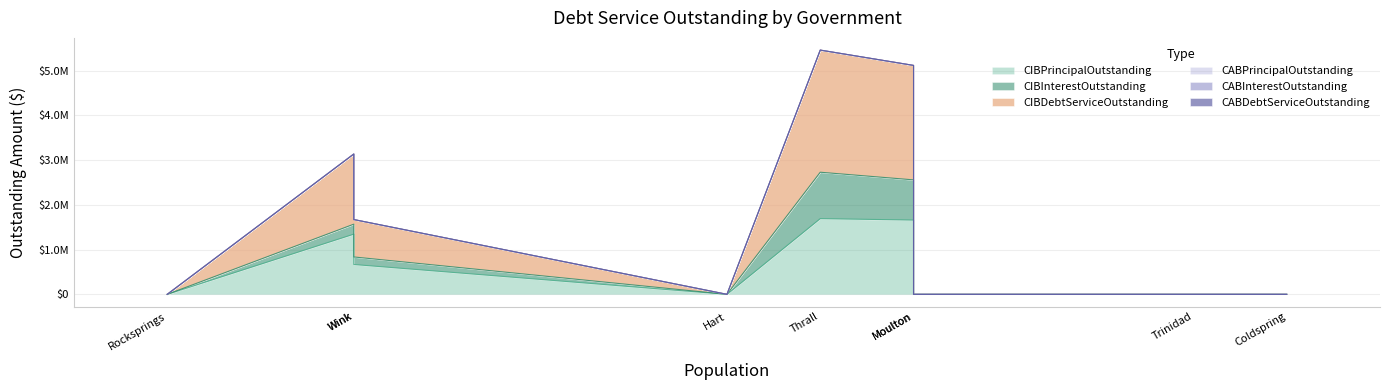

At Wink, list the series in order from largest to smallest.

CIBDebtServiceOutstanding, CIBPrincipalOutstanding, CIBInterestOutstanding, CABPrincipalOutstanding, CABInterestOutstanding, CABDebtServiceOutstanding